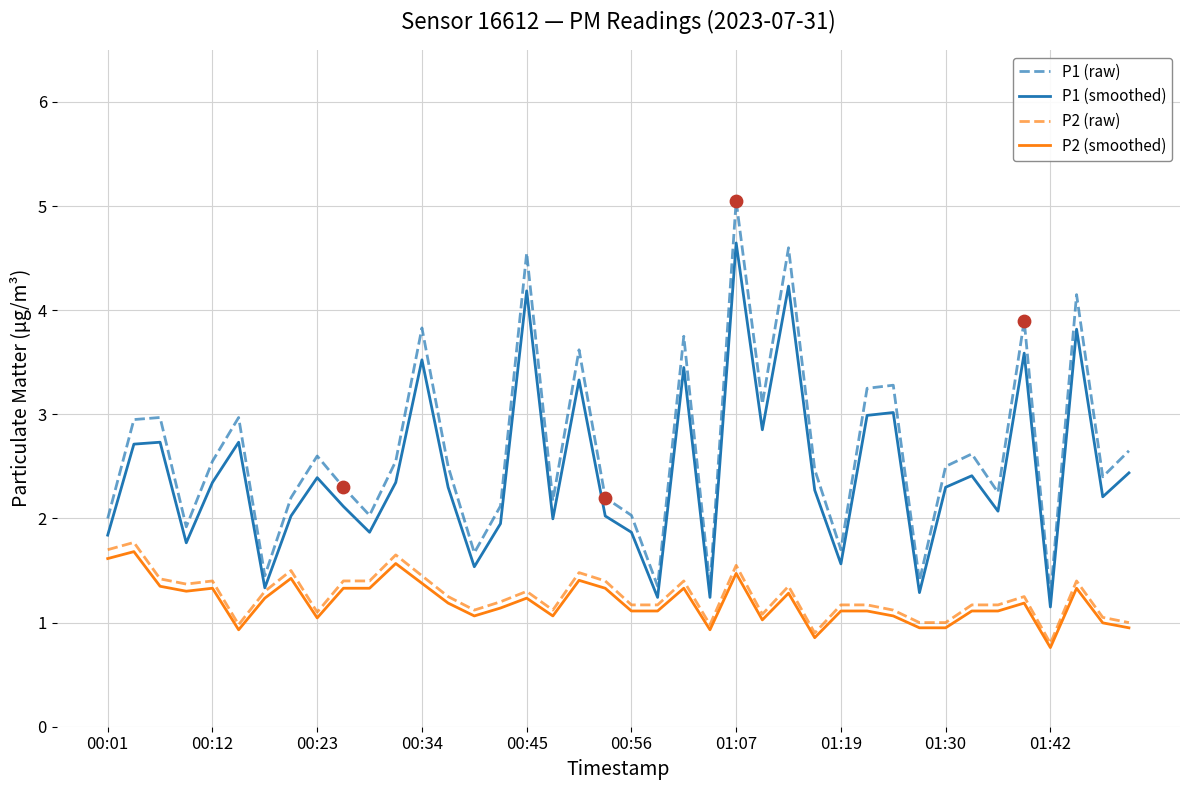

What are all the series names shown in the legend?

P1 (raw), P1 (smoothed), P2 (raw), P2 (smoothed)